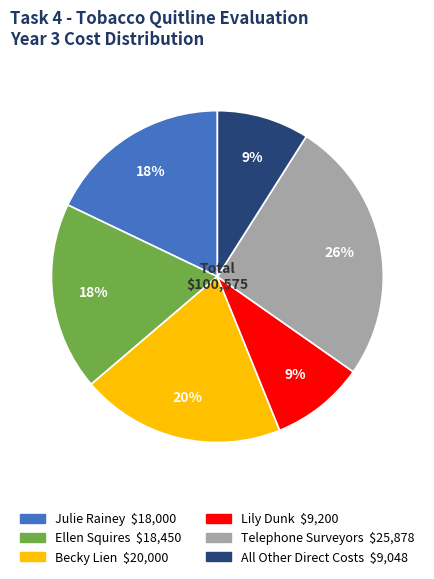

Which category has the biggest portion of the pie?

Telephone Surveyors